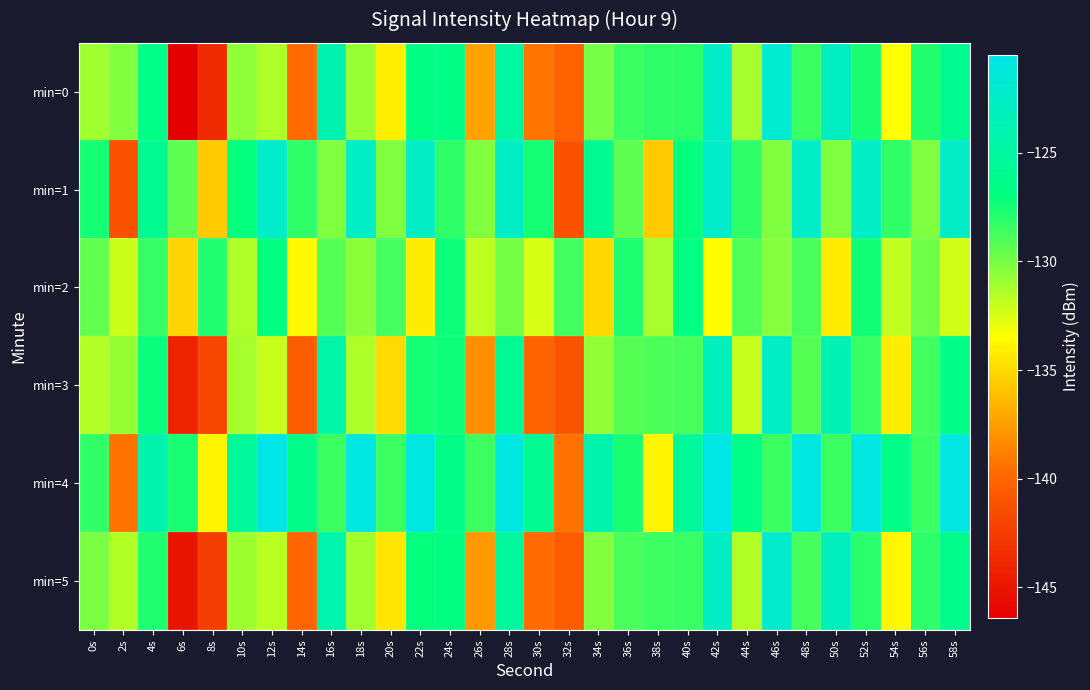

Which series has the widest spread of values?

min=0